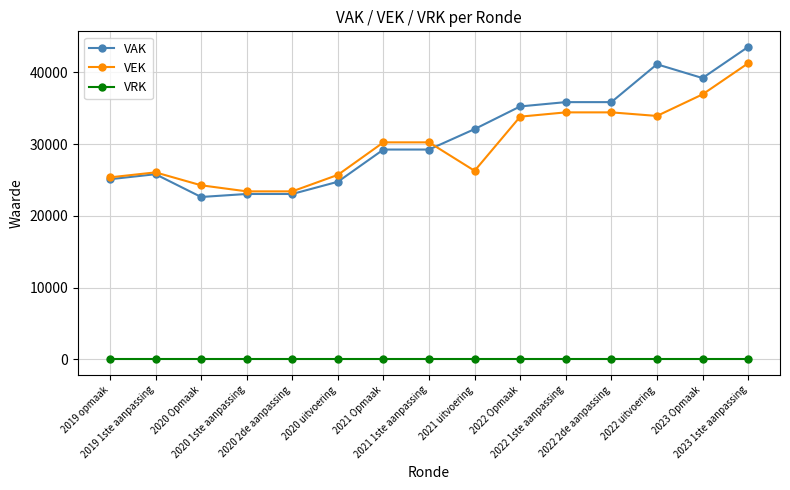

Is it true that VEK equals 41268 at 2023 1ste aanpassing?

True